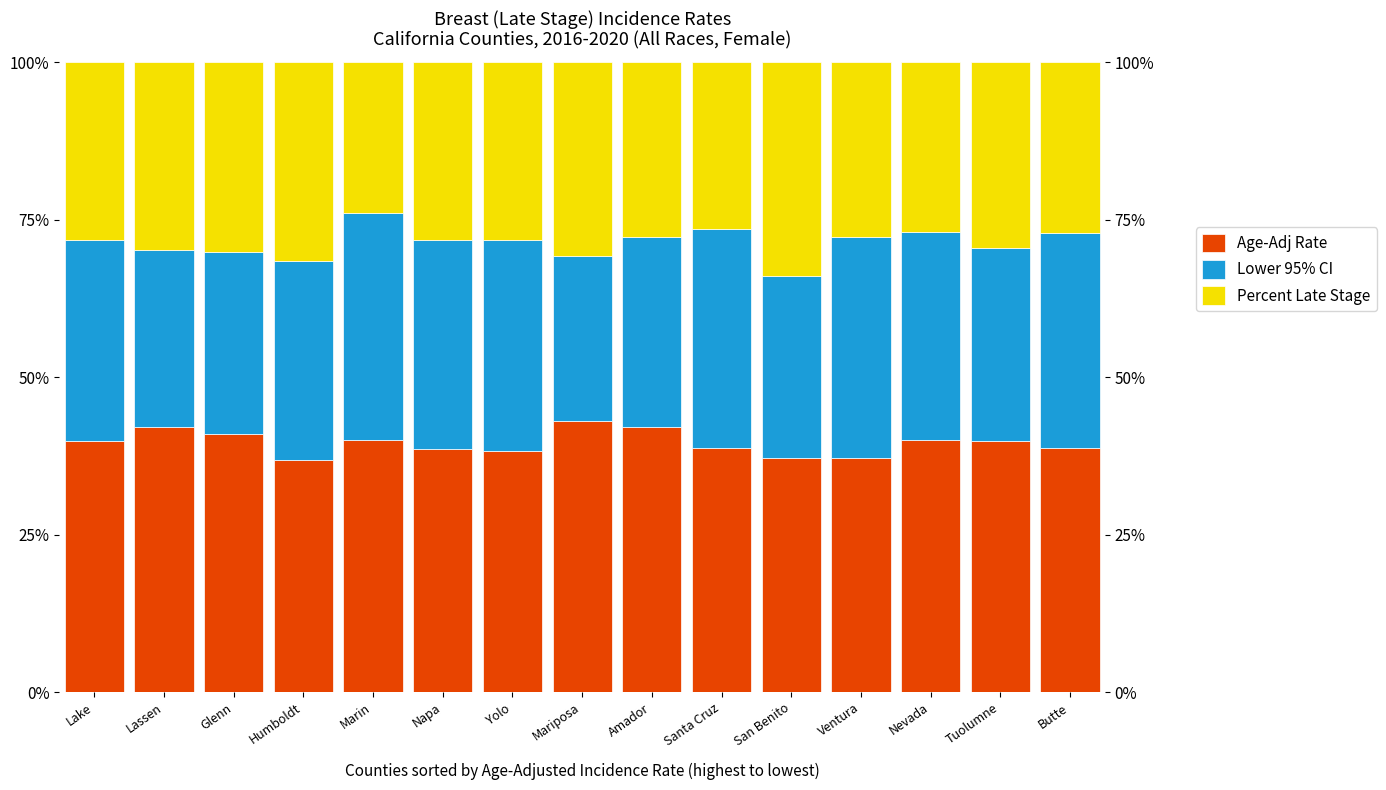

List the labels in order of Percent Late Stage value, smallest first.

Marin, Santa Cruz, Nevada, Butte, Amador, Ventura, Lake, Yolo, Napa, Tuolumne, Lassen, Glenn, Mariposa, Humboldt, San Benito